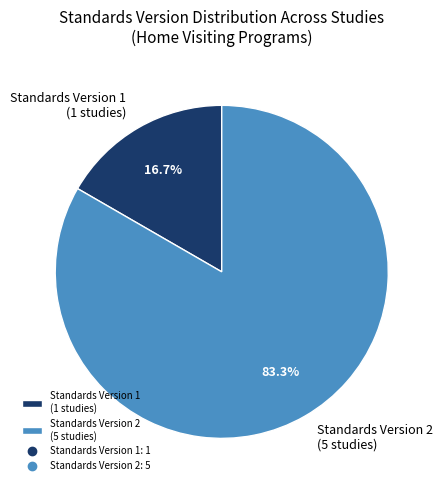

Which slice is the largest?

Standards Version 2 (5 studies)